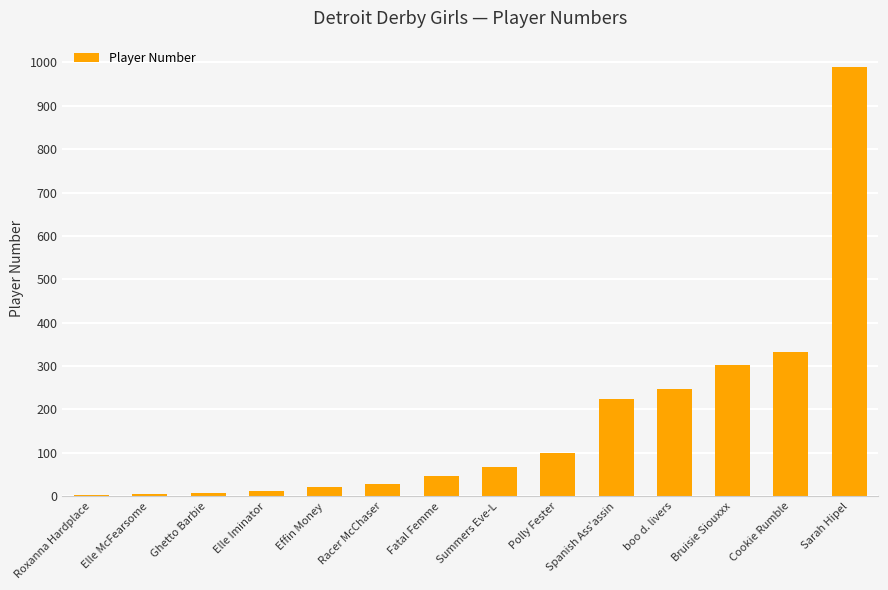

Where is the data nearest to the value 496?

Cookie Rumble